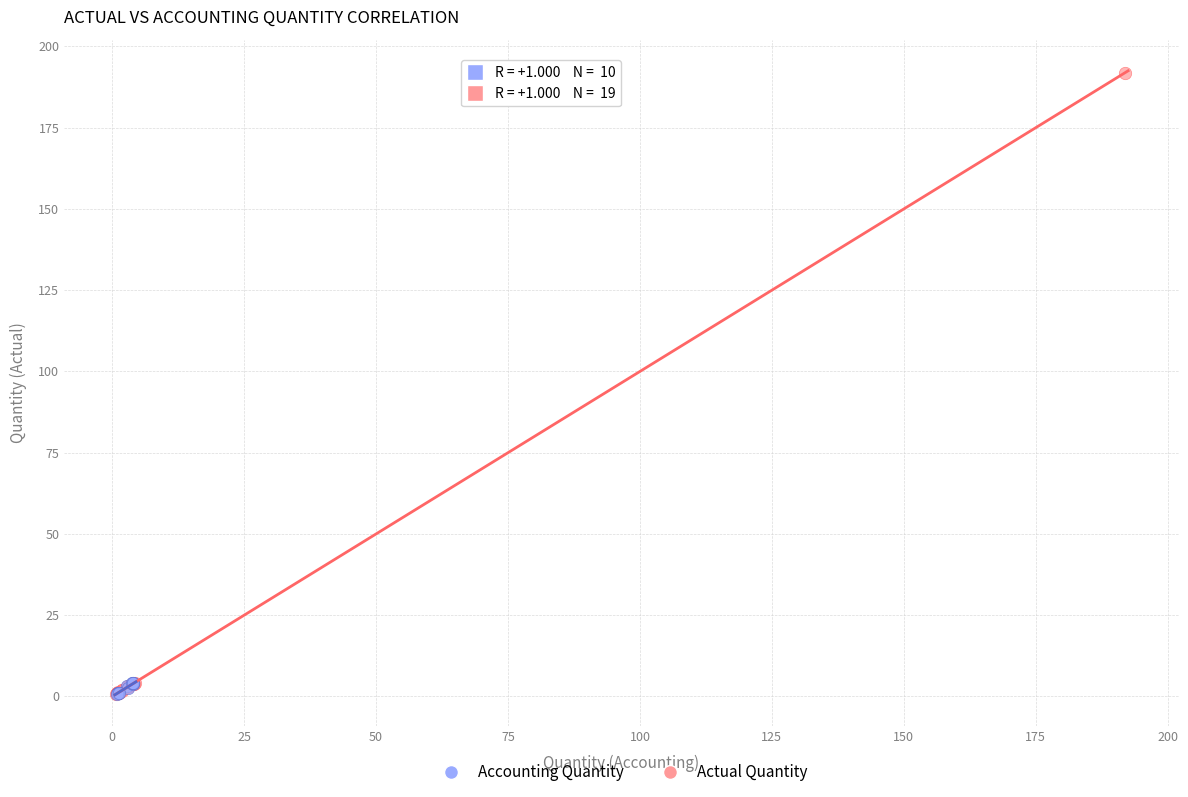

Which series has the widest spread of Y values?

Actual Quantity